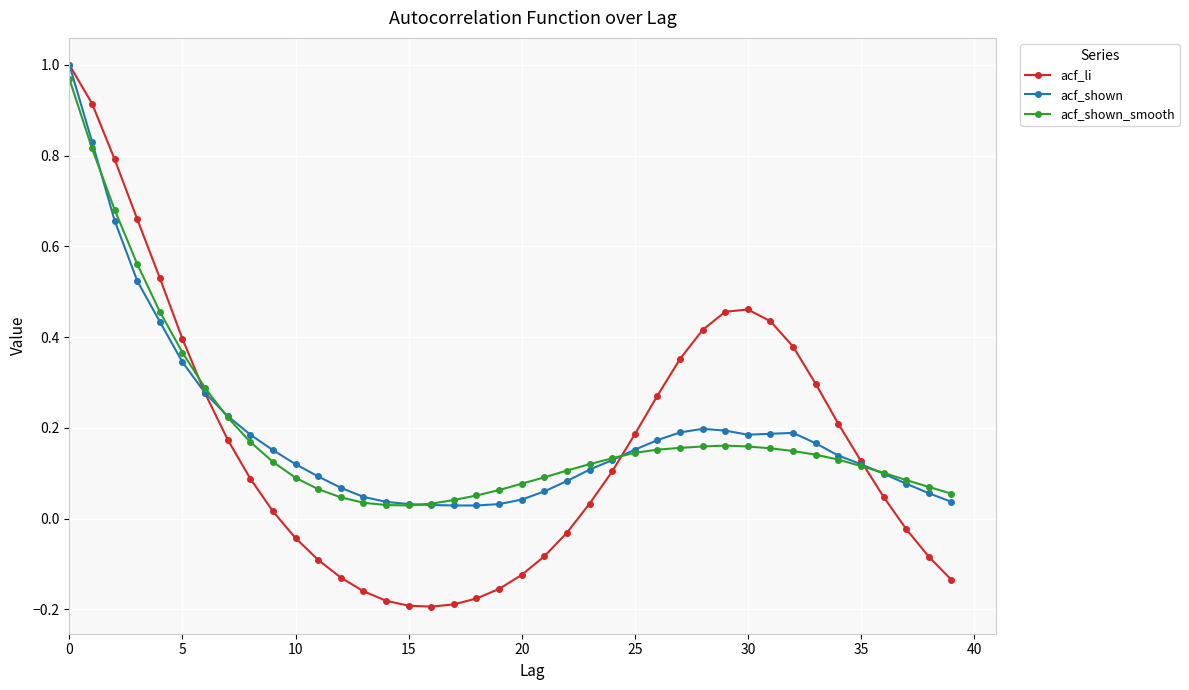

At how many categories does at least one series exceed 0?

40